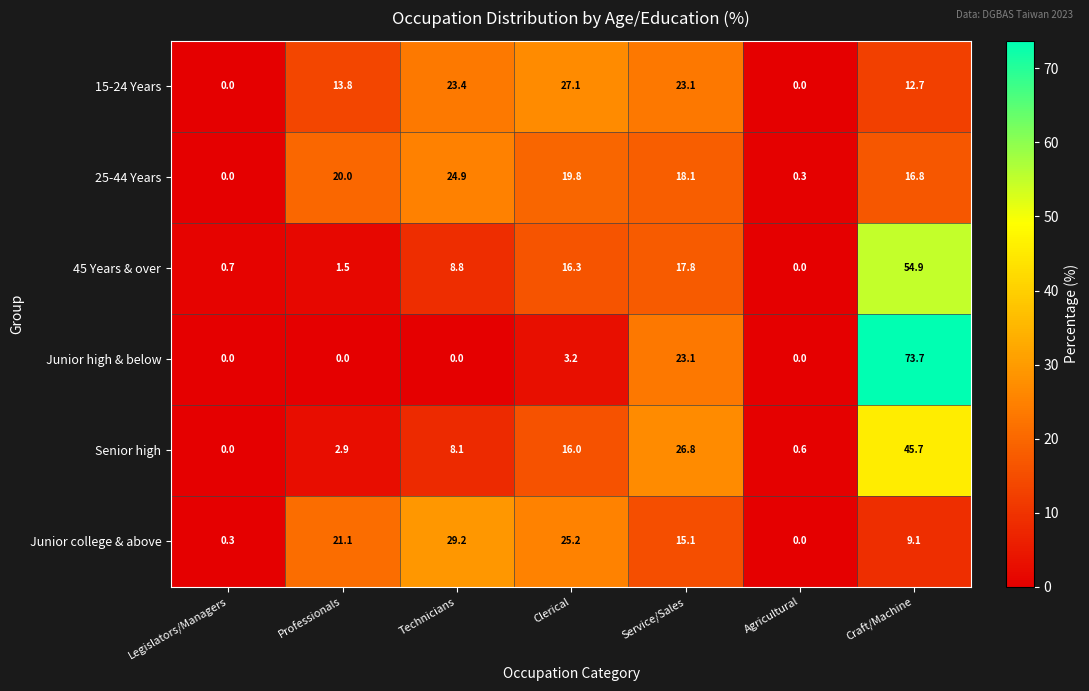

At which category does the chart reach its peak across all series?

Craft/Machine